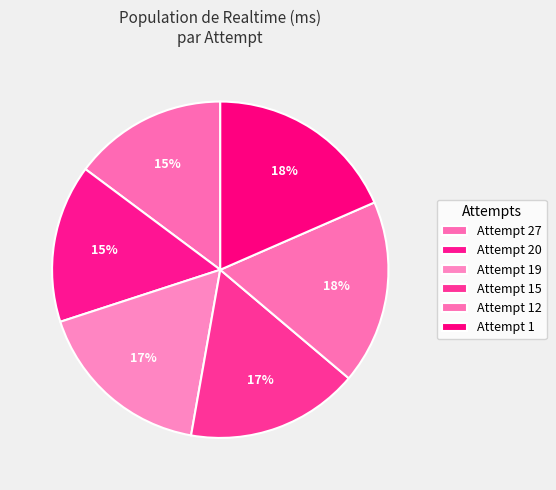

To the nearest percent, what is the average slice percentage?

17%